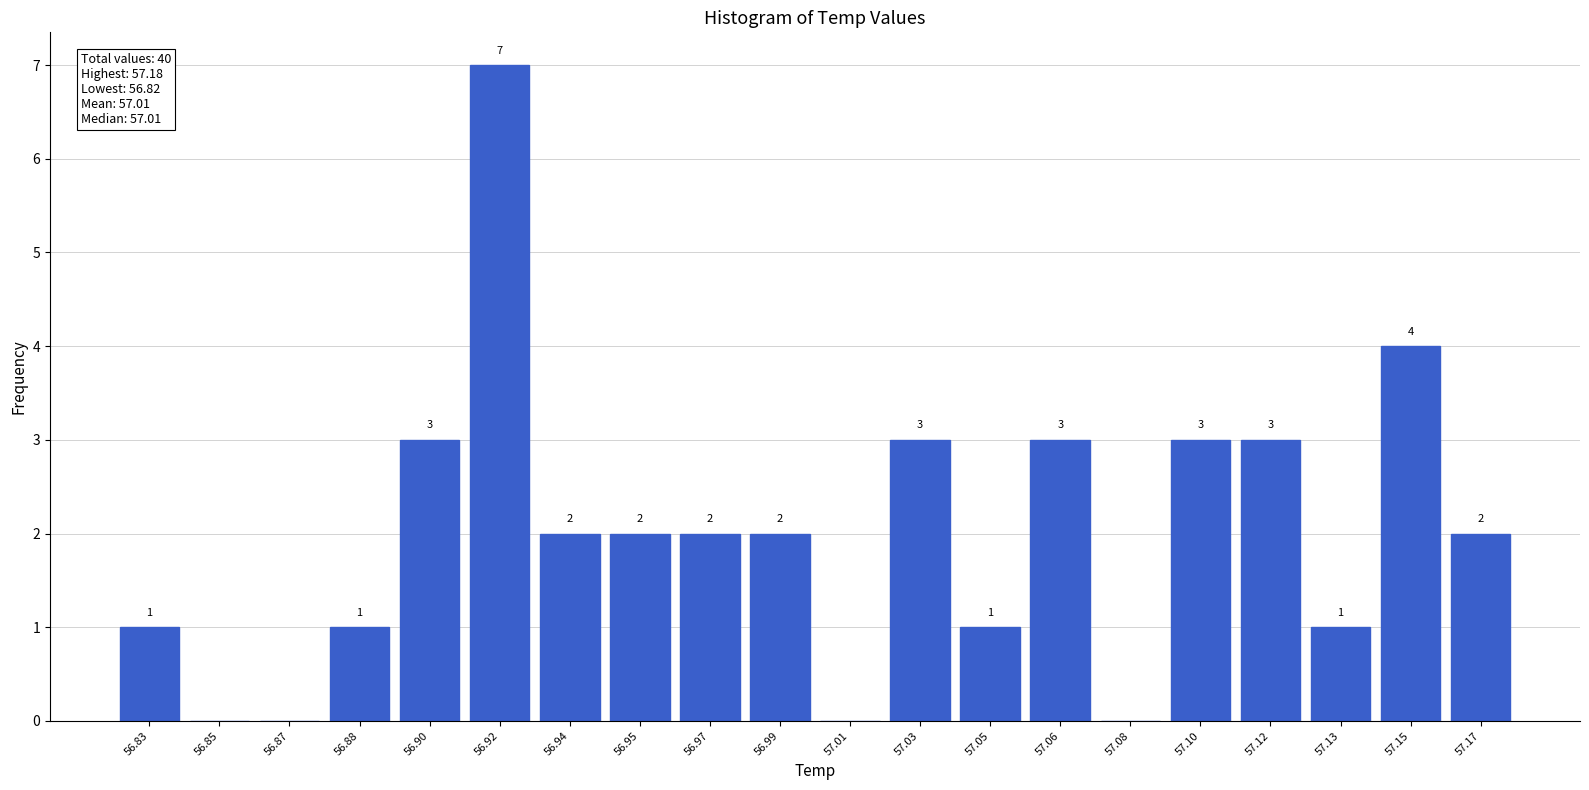

Reading left to right, list all the values displayed in this chart.

56.83=1	56.85=0	56.87=0	56.88=1	56.90=3	56.92=7	56.94=2	56.95=2	56.97=2	56.99=2	57.01=0	57.03=3	57.05=1	57.06=3	57.08=0	57.10=3	57.12=3	57.13=1	57.15=4	57.17=2